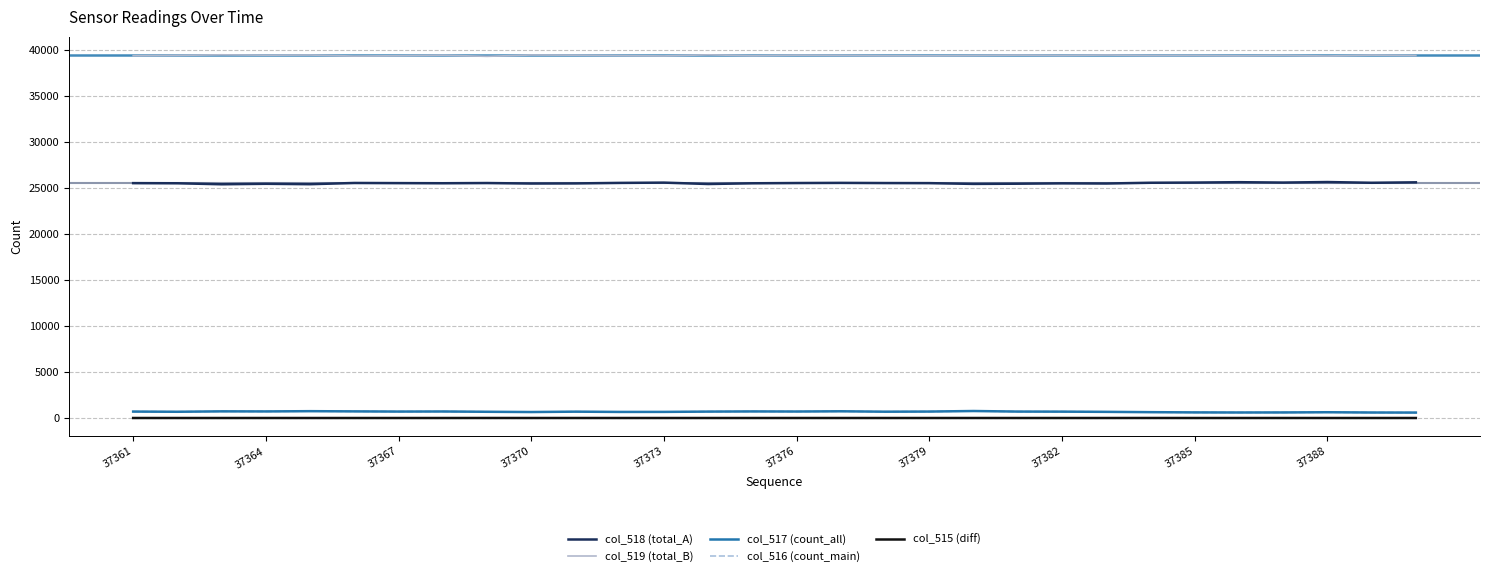

True or false: col_515 (diff) and col_517 (count_all) cross at least once.

False